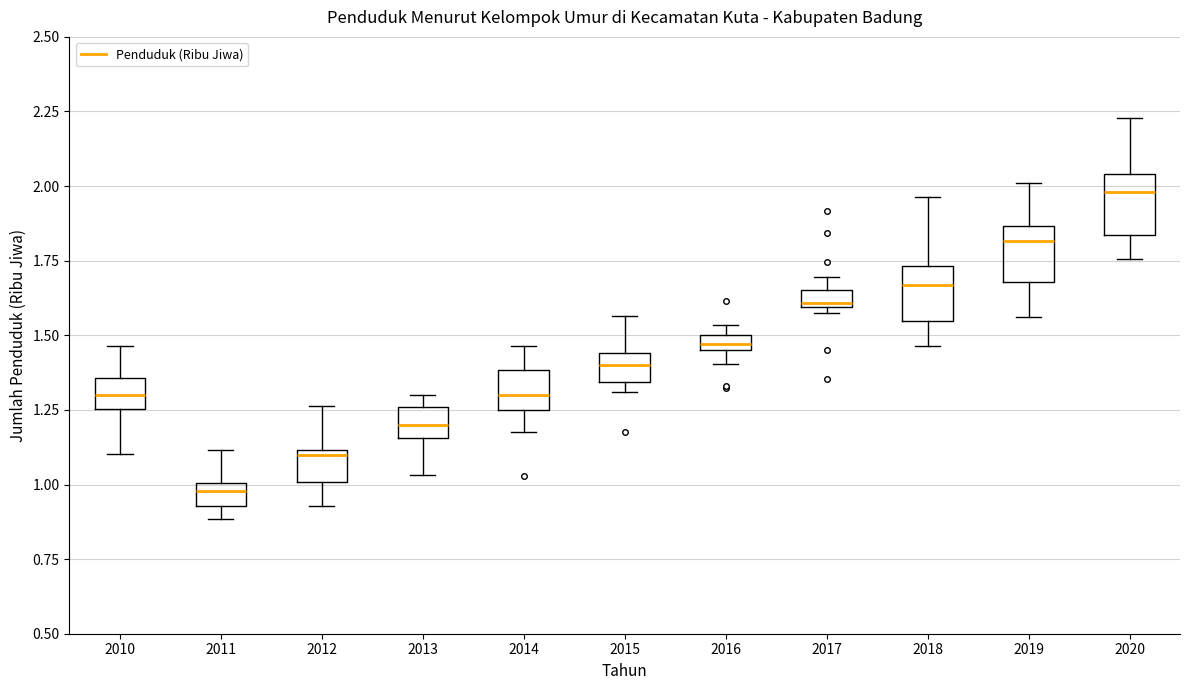

Where does the lower whisker of the box at x = 2010 end on the y-axis? The values are not printed on the chart, so give them approximately, as read against the axis.

1.10